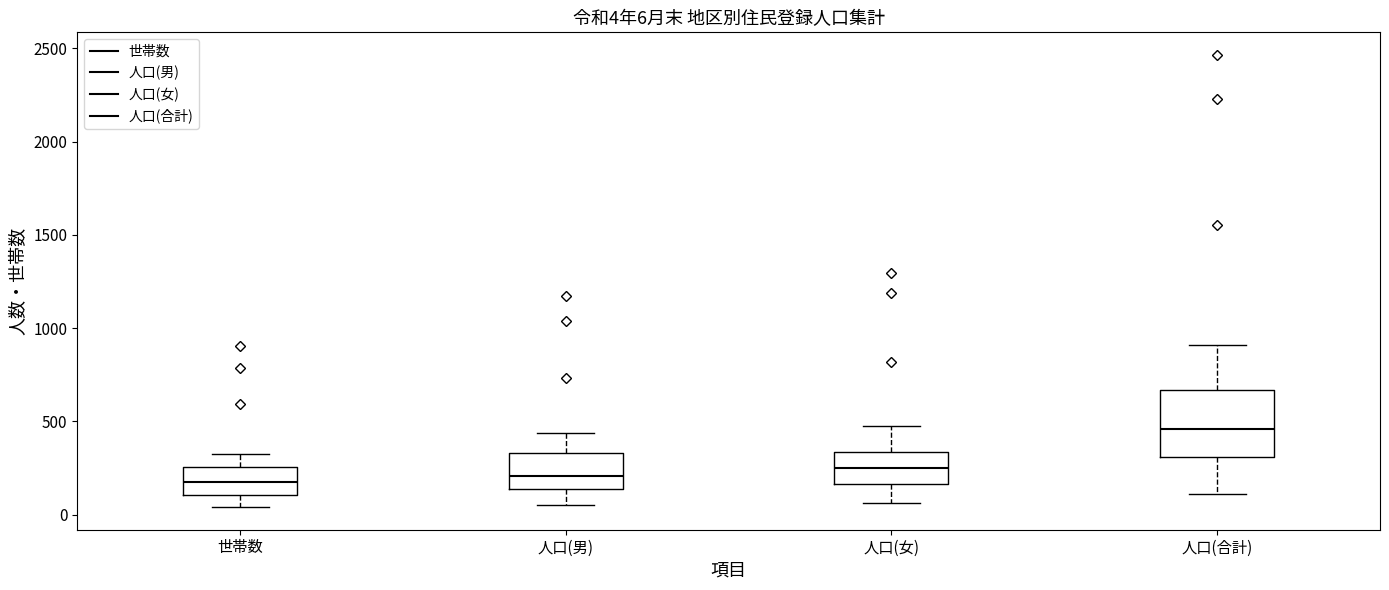

Which box is the tallest, from its lower edge to its upper edge?

人口(合計)